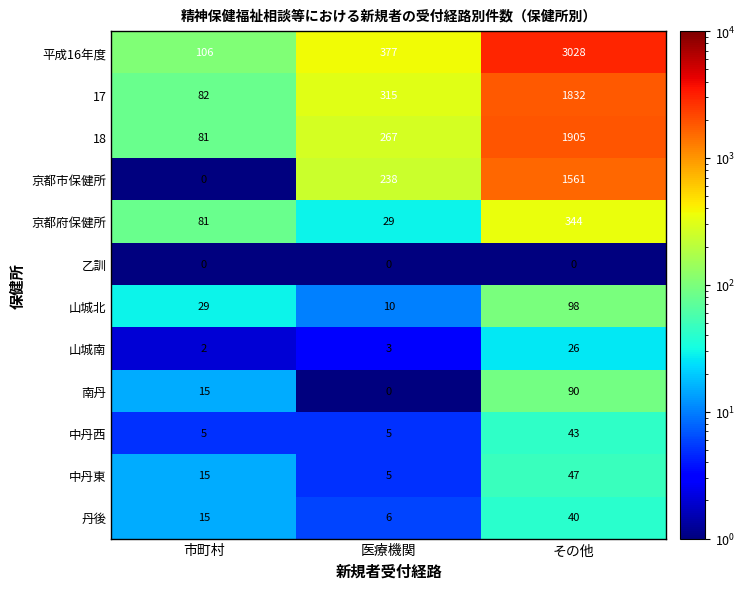

Which series has the widest spread of values?

平成16年度